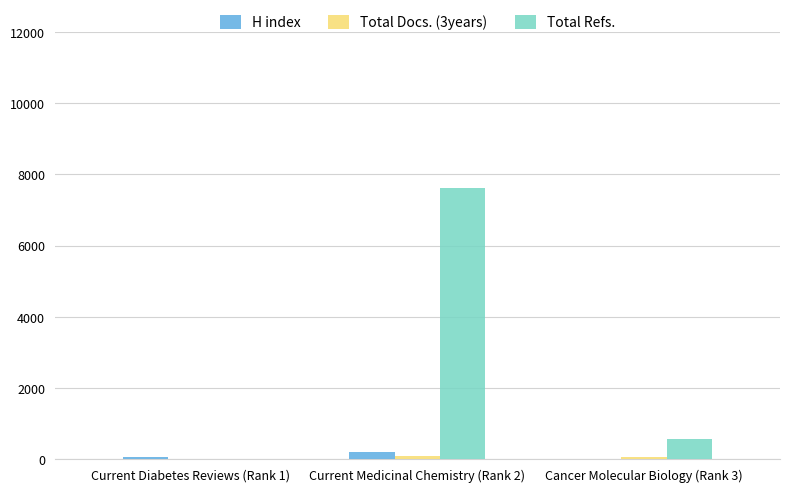

What is the greatest value displayed?

7616